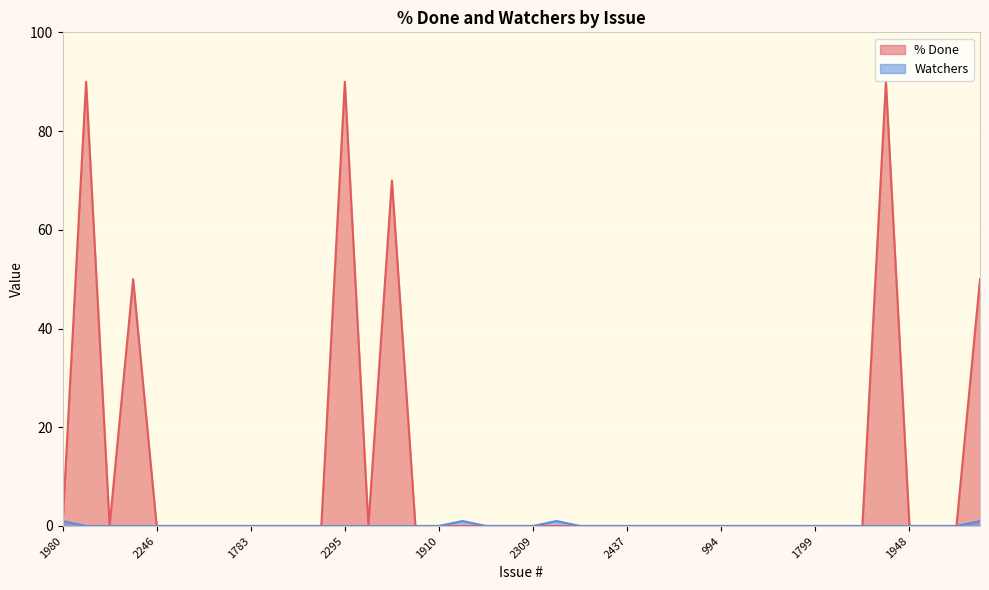

At 1947, list the series in order from smallest to largest.

% Done, Watchers